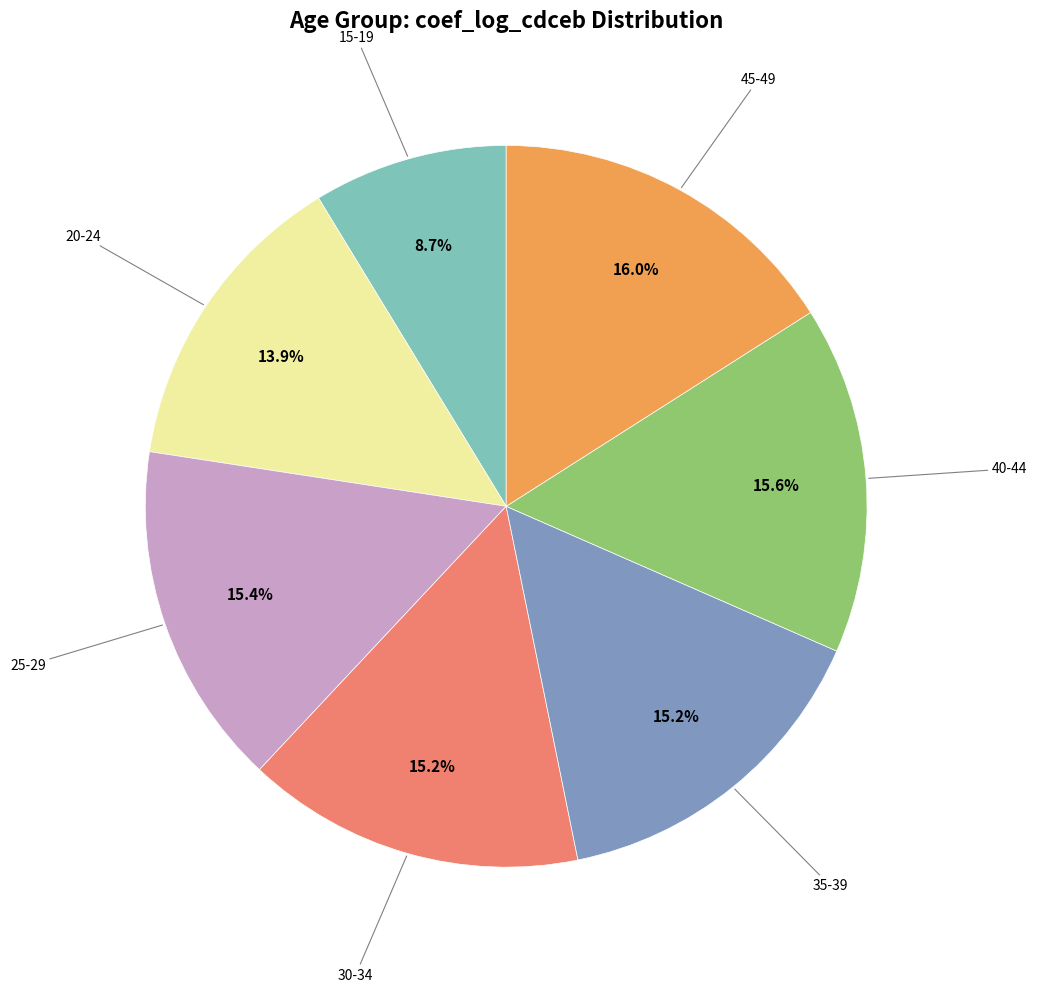

Is there a majority slice in this chart?

No